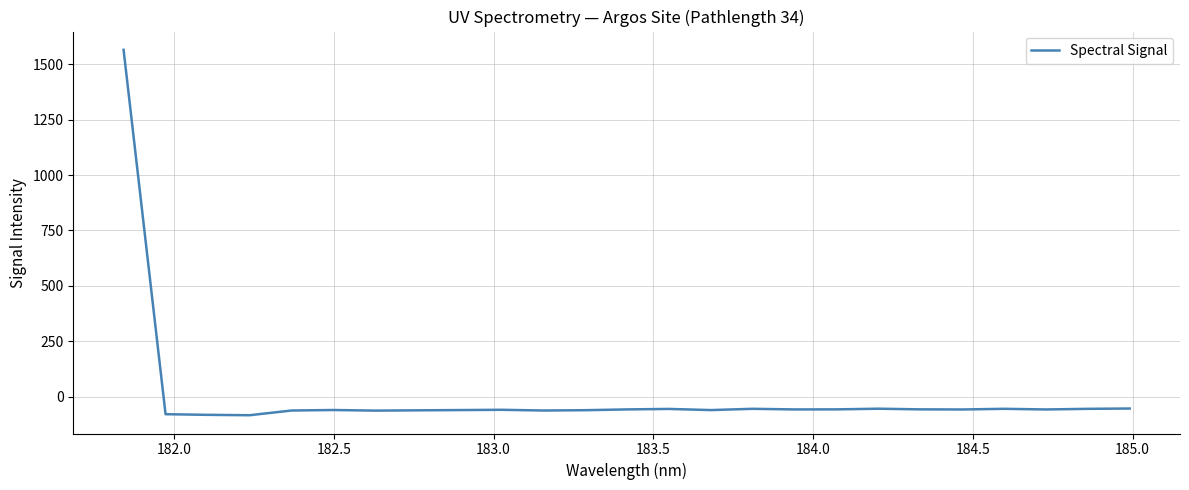

What is the maximum value shown in the chart?

1565.3